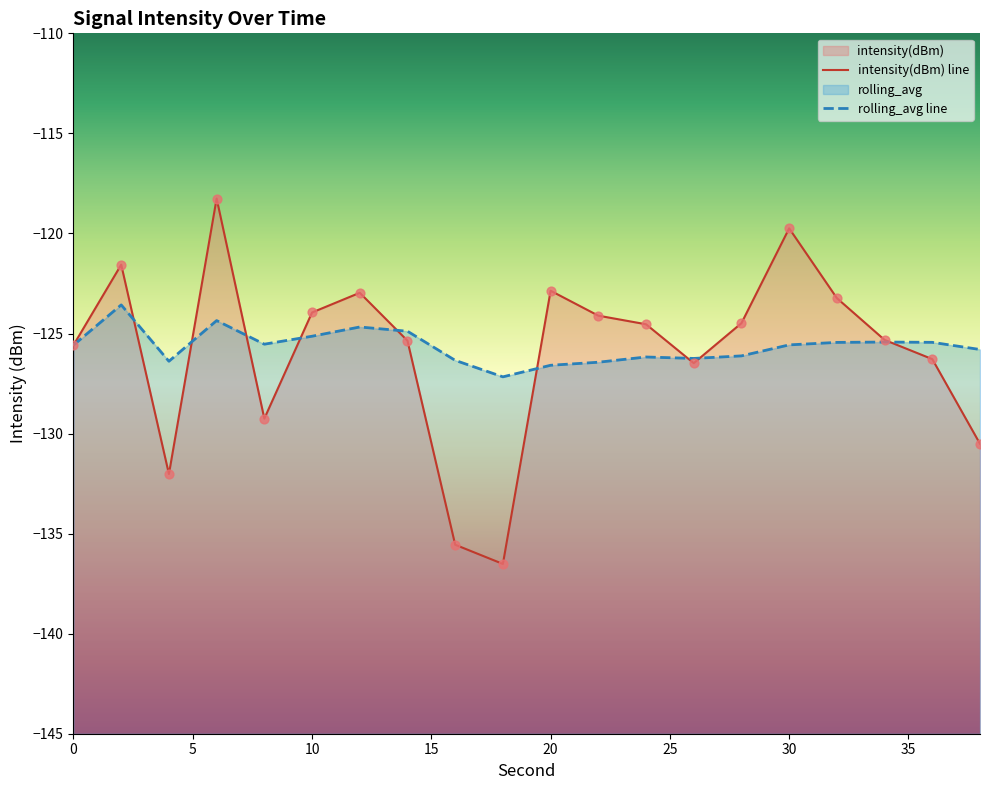

Which series reaches the minimum Y coordinate?

intensity(dBm)